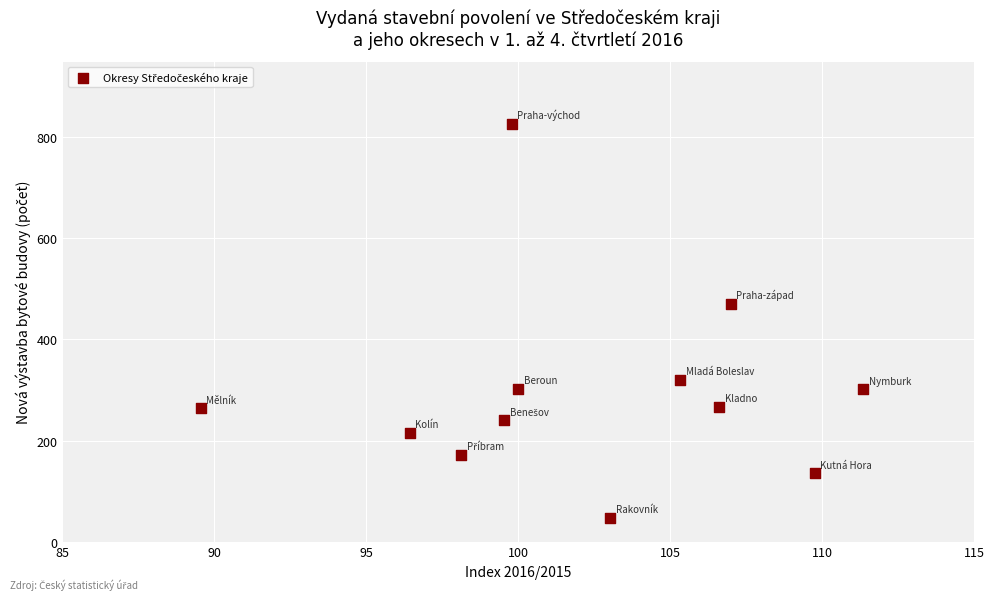

What Y value in the scatter plot is closest to 437?

471